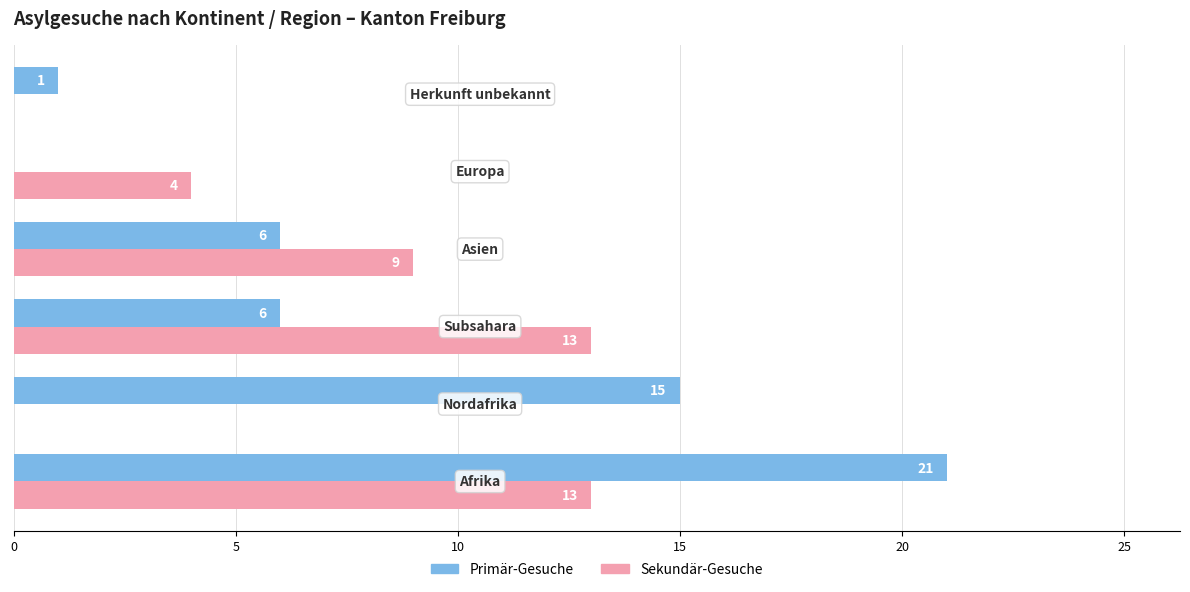

How many Sekundär-Gesuche values are between 0 and 13?

6